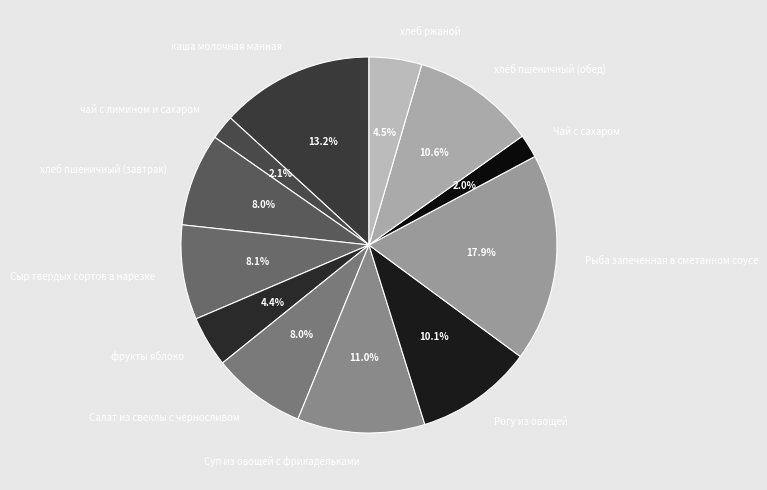

Between Салат из свеклы с черносливом and Рогу из овощей, which is larger?

Рогу из овощей